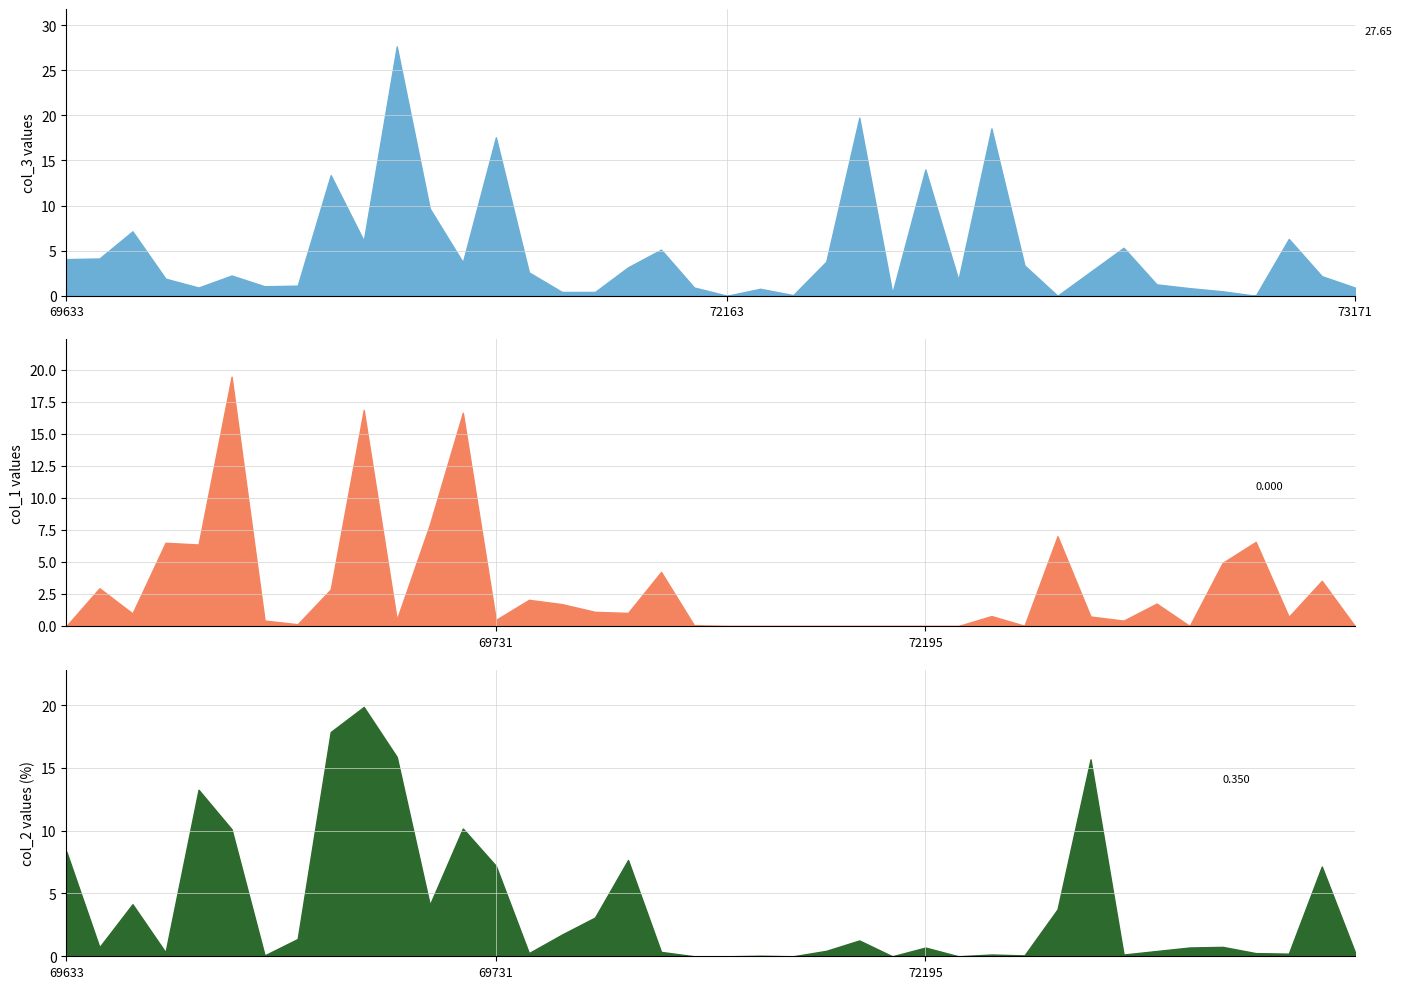

Rank the categories by col_3 value from highest to lowest.

69721, 72189, 73137, 69731, 72195, 69715, 69723, 69679, 73167, 69717, 73149, 71015, 69647, 69633, 72183, 69729, 73141, 69749, 73147, 69735, 69709, 73169, 69699, 73123, 73151, 69713, 69711, 69701, 72159, 73171, 73153, 72167, 73155, 69737, 69743, 72191, 72181, 72163, 73145, 73159